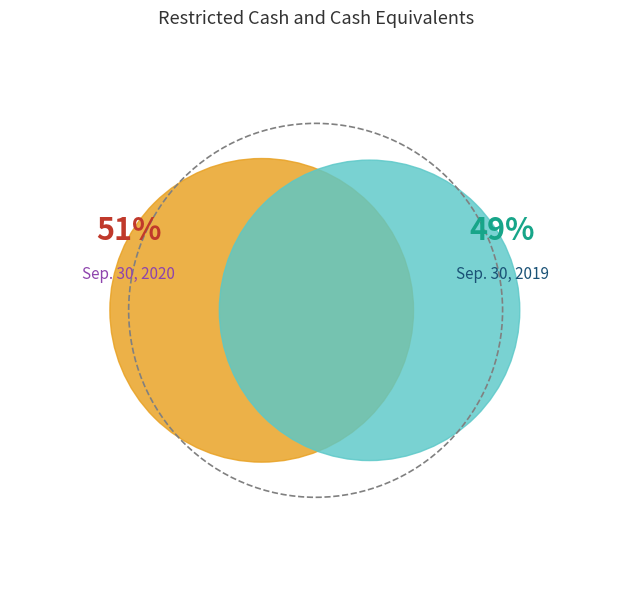

What percentage do Sep. 30, 2020 and Sep. 30, 2019 together represent?

100.0%